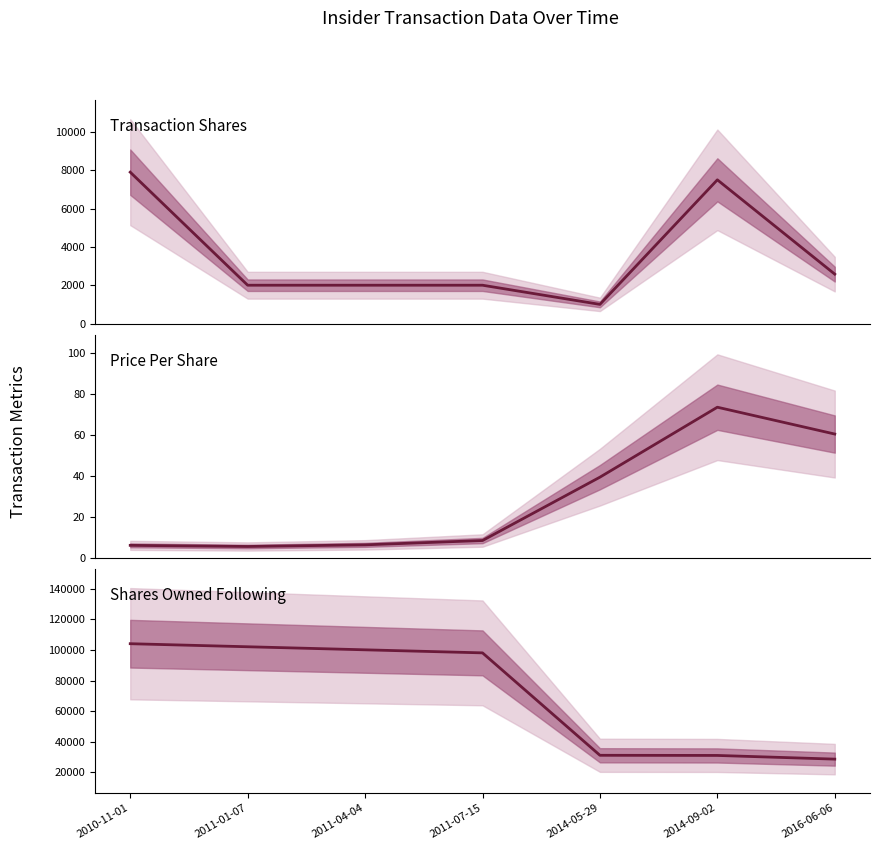

True or false: Transaction Shares and Price Per Share cross at least once.

False